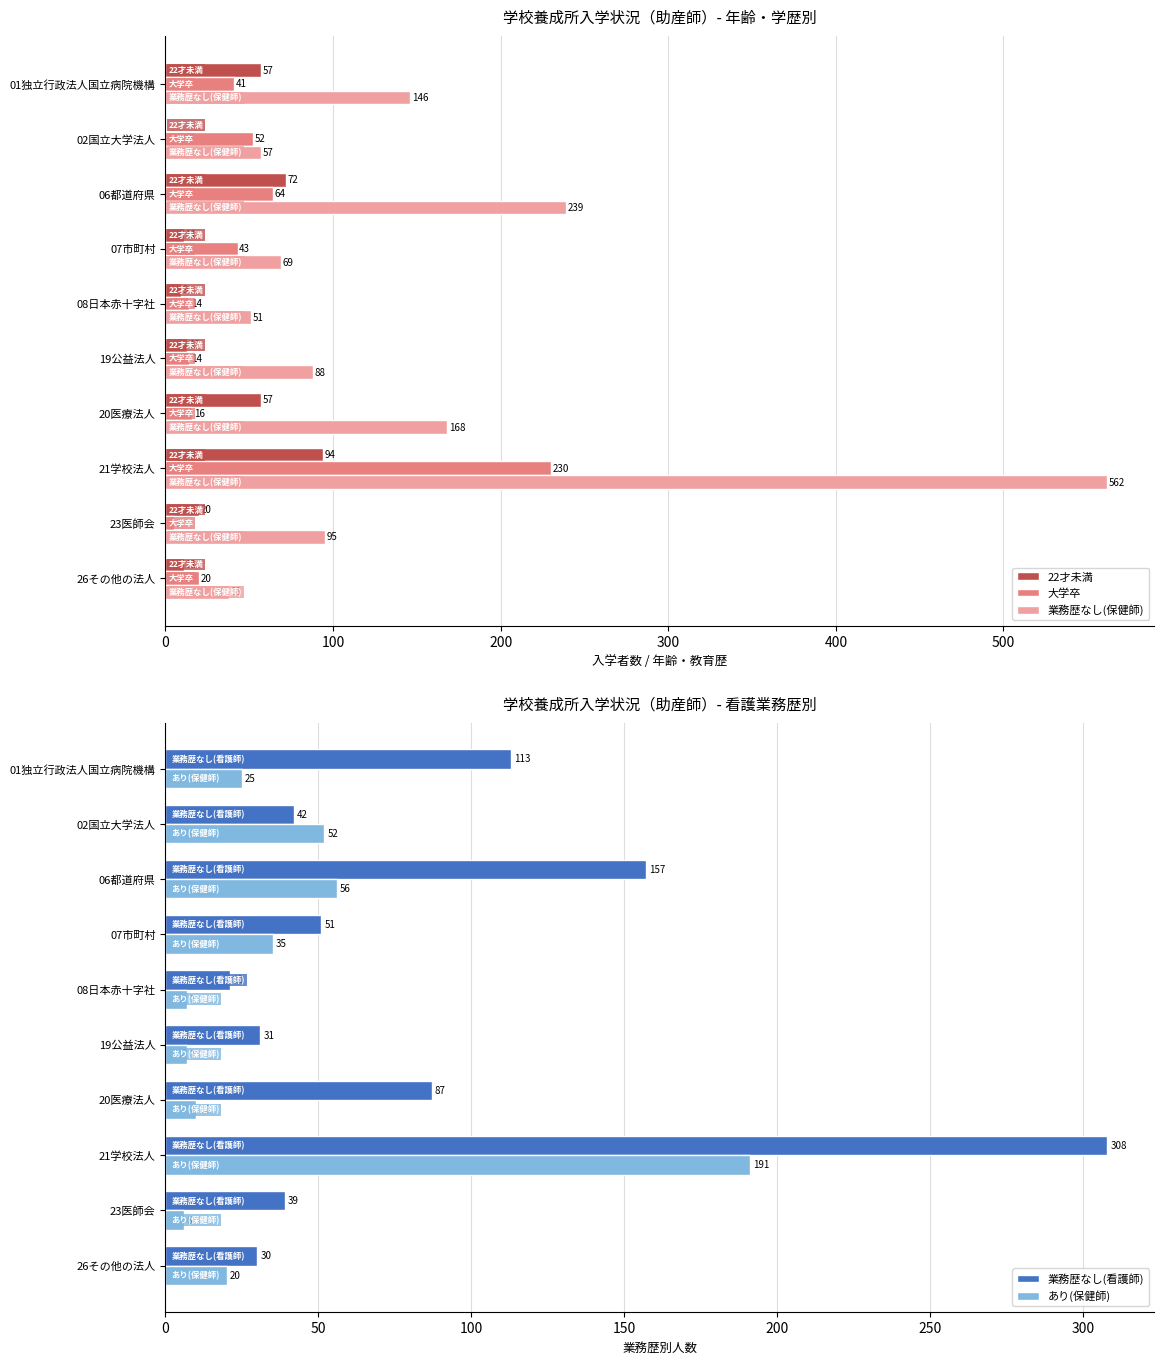

What is the sum of the 業務歴なし(看護師) values at 08日本赤十字社 and 06都道府県?

178